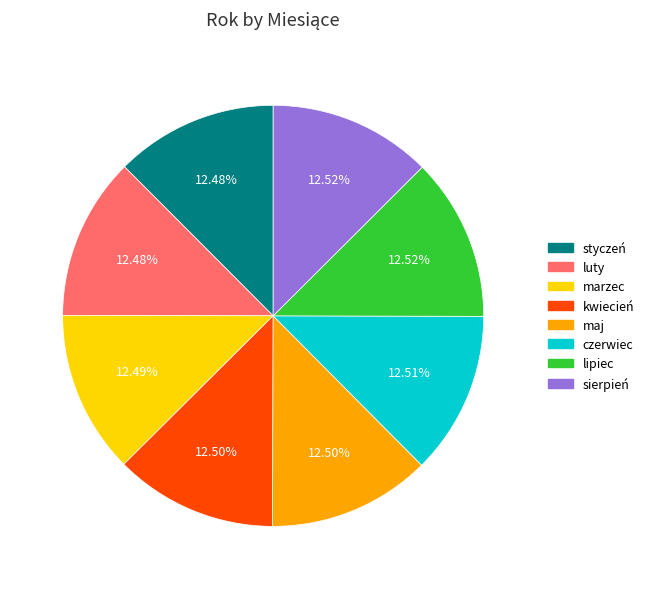

How many segments does this pie chart have?

8